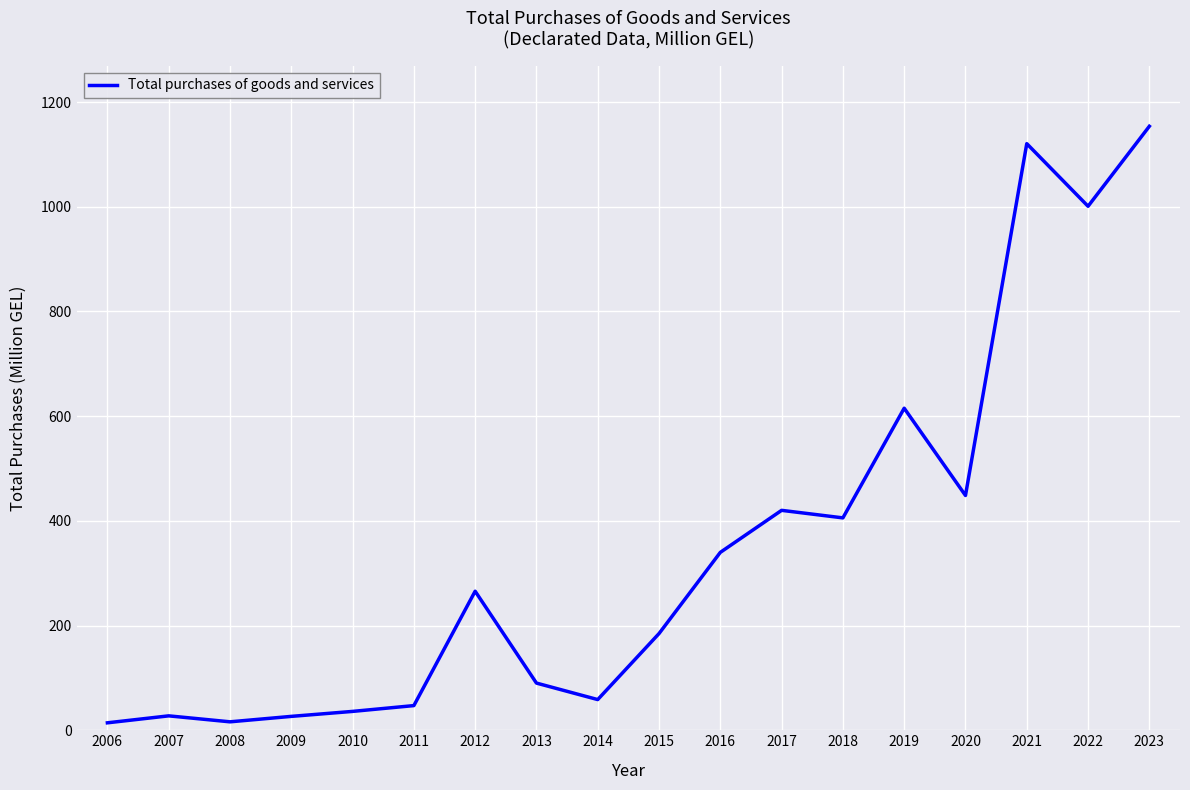

At which label is the value closest to 584?

2019